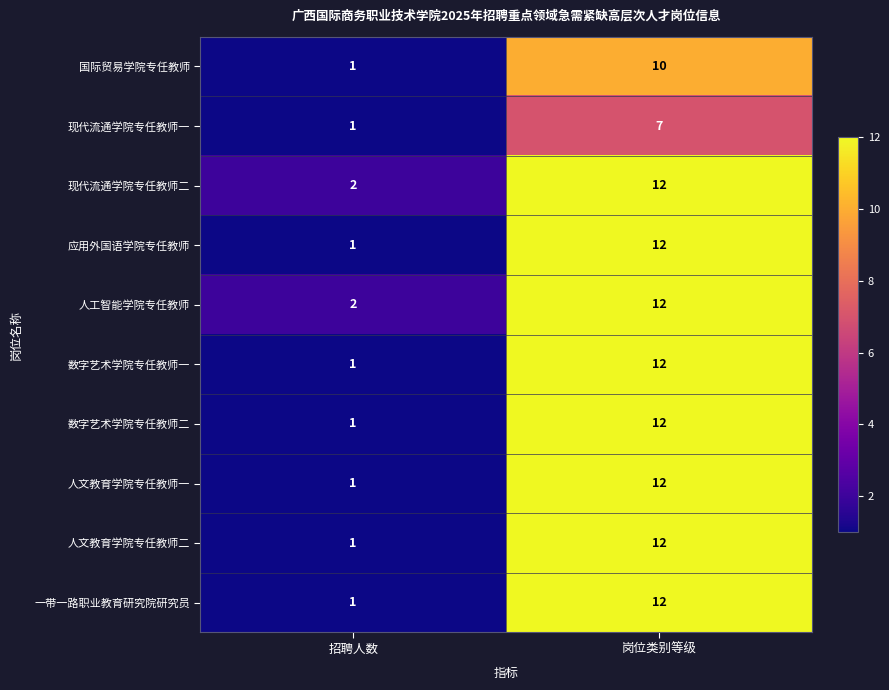

Reading left to right, extract all data points from this chart.

国际贸易学院专任教师: 招聘人数=1	岗位类别等级=10
现代流通学院专任教师一: 招聘人数=1	岗位类别等级=7
现代流通学院专任教师二: 招聘人数=2	岗位类别等级=12
应用外国语学院专任教师: 招聘人数=1	岗位类别等级=12
人工智能学院专任教师: 招聘人数=2	岗位类别等级=12
数字艺术学院专任教师一: 招聘人数=1	岗位类别等级=12
数字艺术学院专任教师二: 招聘人数=1	岗位类别等级=12
人文教育学院专任教师一: 招聘人数=1	岗位类别等级=12
人文教育学院专任教师二: 招聘人数=1	岗位类别等级=12
一带一路职业教育研究院研究员: 招聘人数=1	岗位类别等级=12